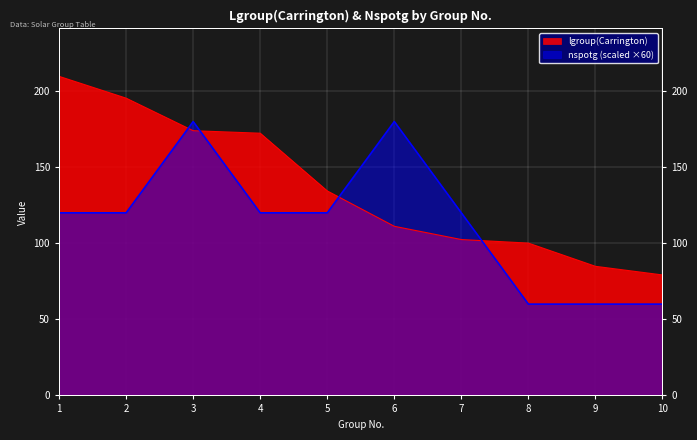

At which category does the chart reach its minimum across all series?

8